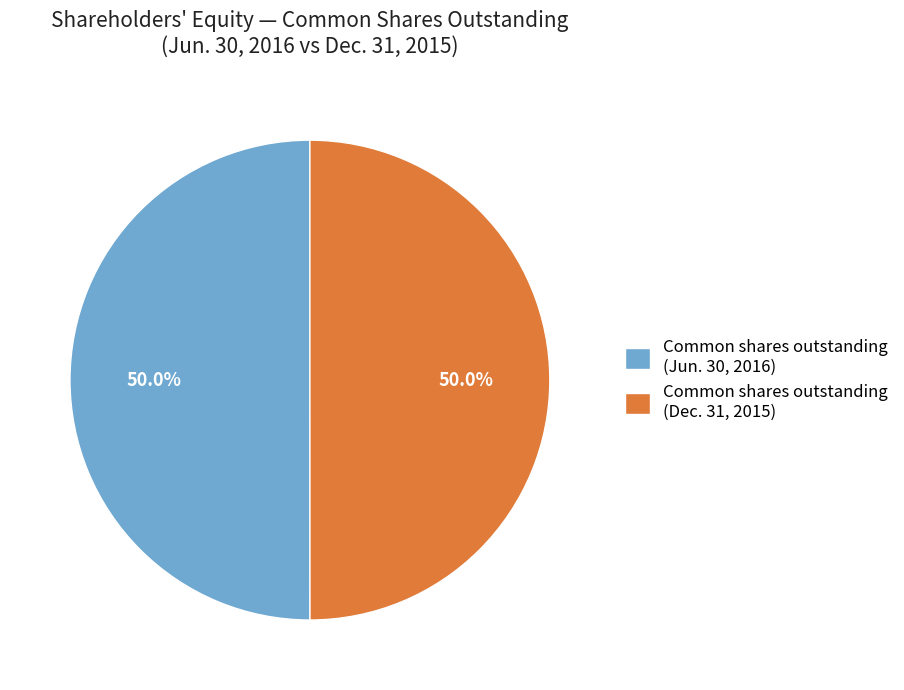

Combined, do Common shares outstanding (Jun. 30, 2016) and Common shares outstanding (Dec. 31, 2015) account for over 50%?

Yes